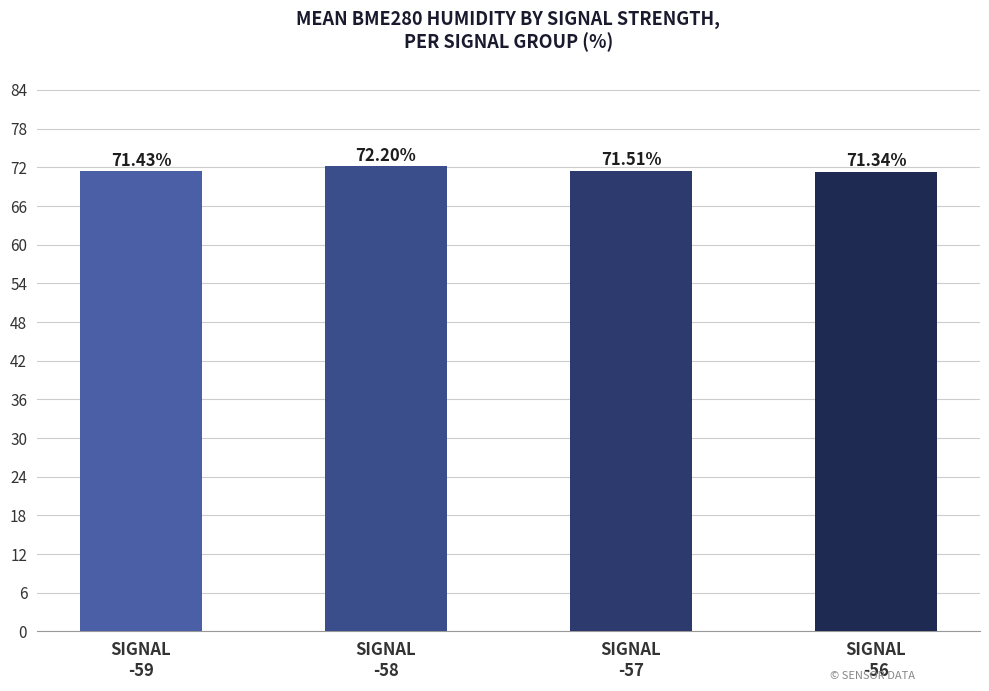

Approximately how many times larger is the value at SIGNAL
-57 compared to SIGNAL
-59?

1.0